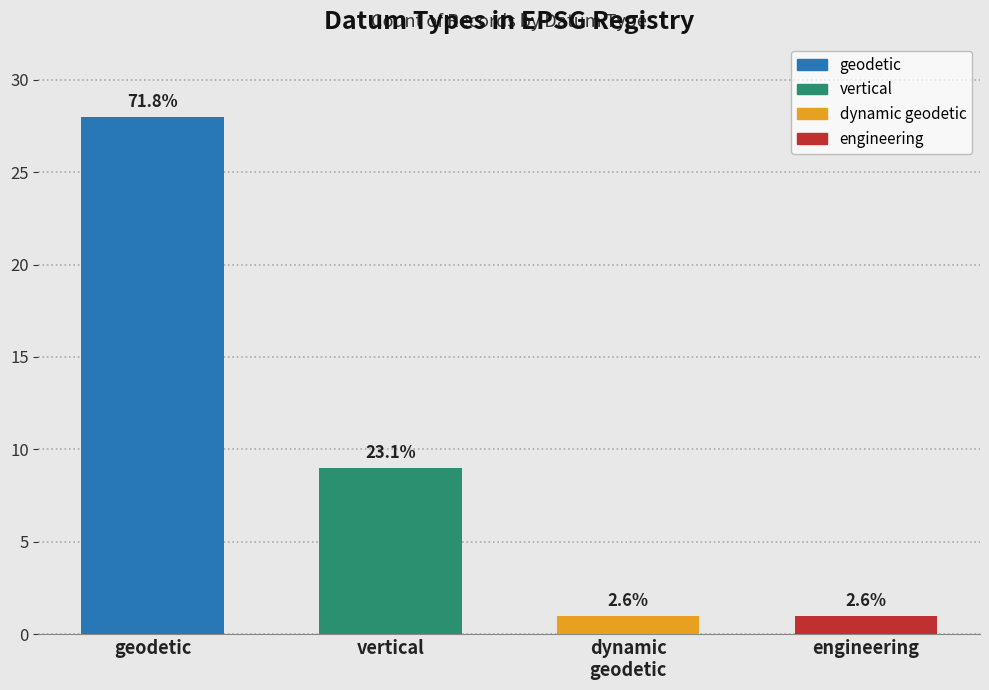

How many bars are there in total?

4